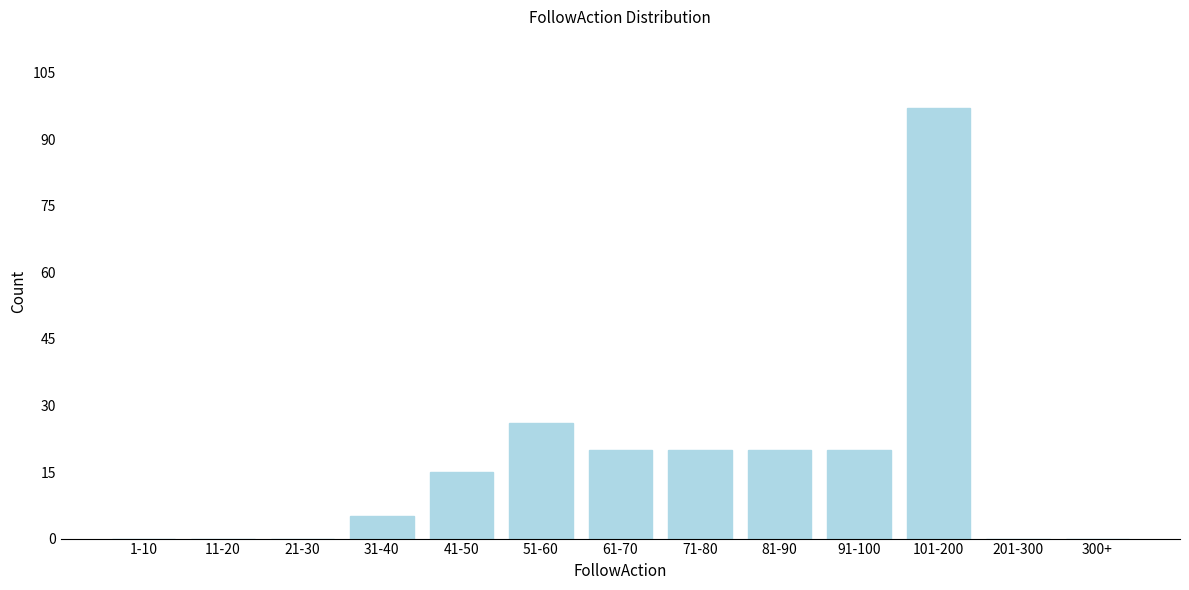

Reading left to right, transcribe all the data shown in this chart.

1-10=0	11-20=0	21-30=0	31-40=5	41-50=15	51-60=26	61-70=20	71-80=20	81-90=20	91-100=20	101-200=97	201-300=0	300+=0